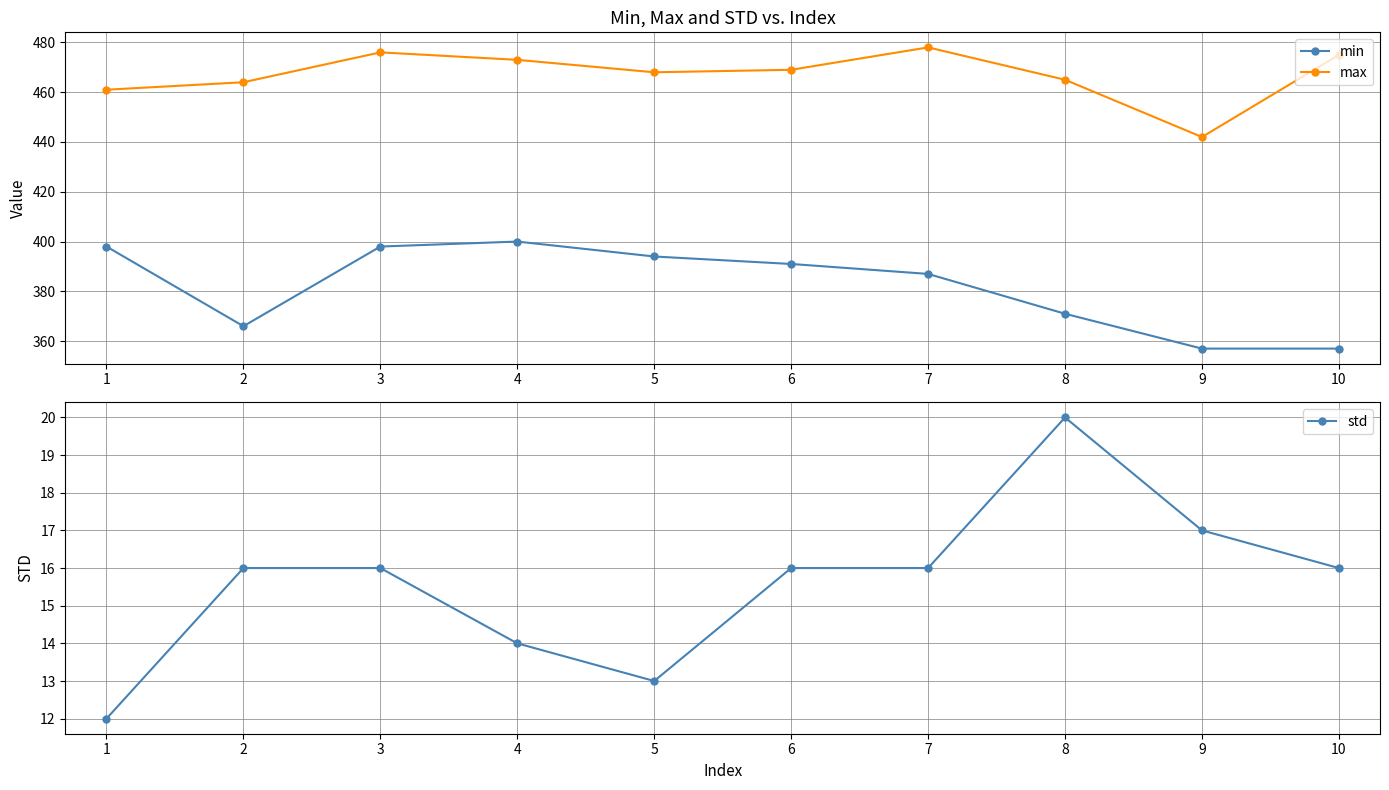

Which series has the largest range (max minus min)?

min